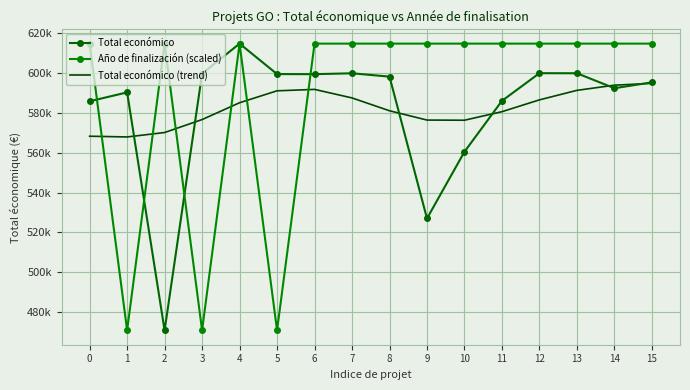

Is it true that Total económico equals 808693.3 at 6?

False